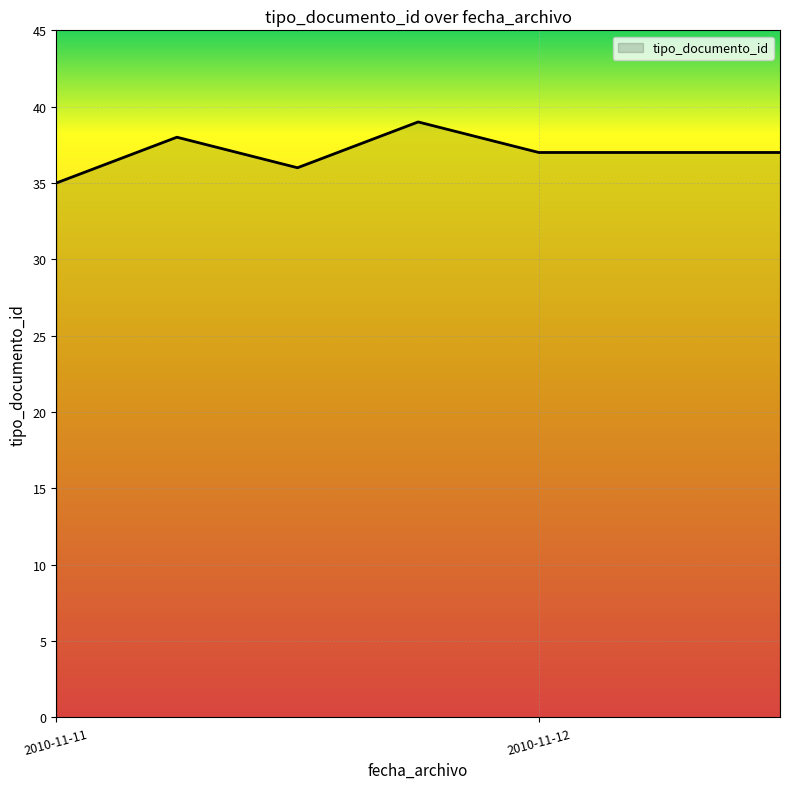

True or false: there are more than 0 points higher than both neighbors.

True